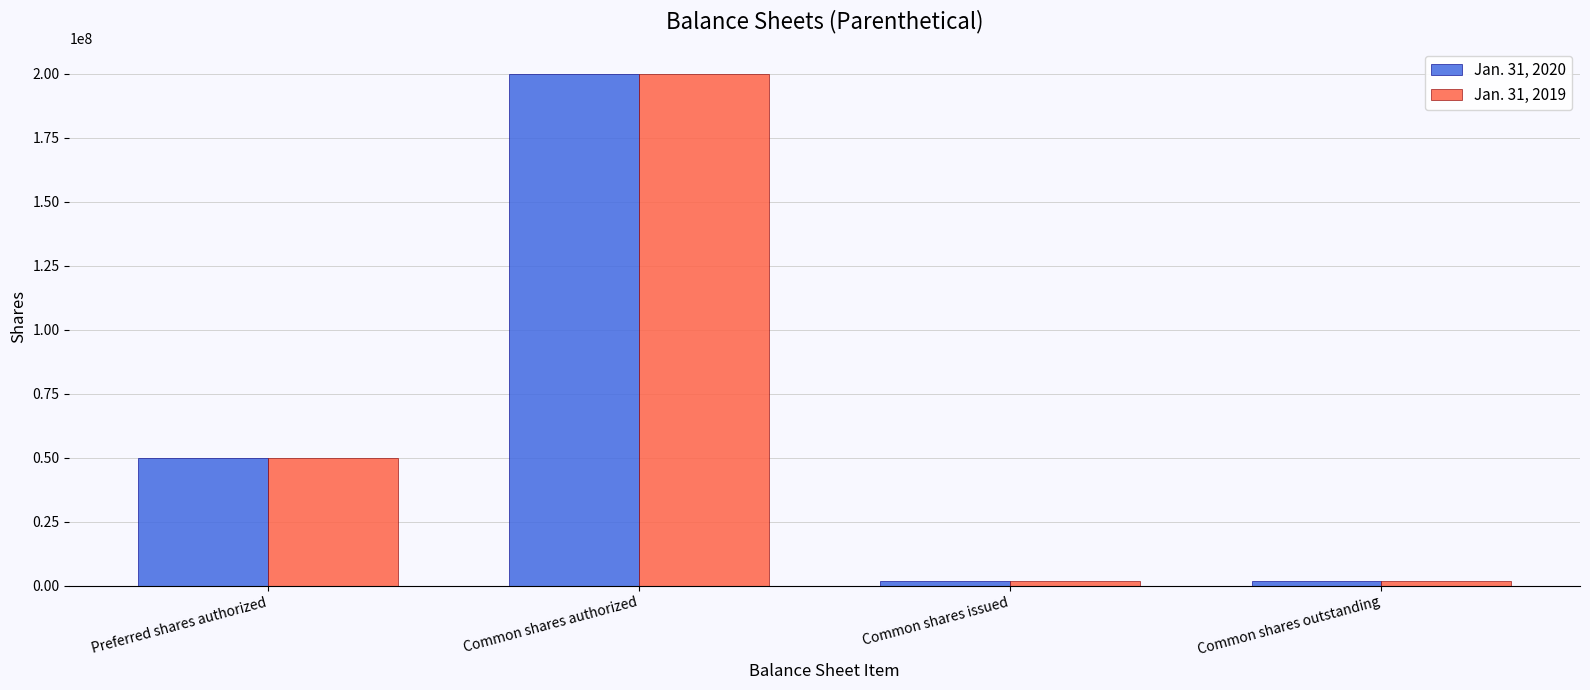

Which category has the highest value in the Jan. 31, 2019 series?

Common shares authorized